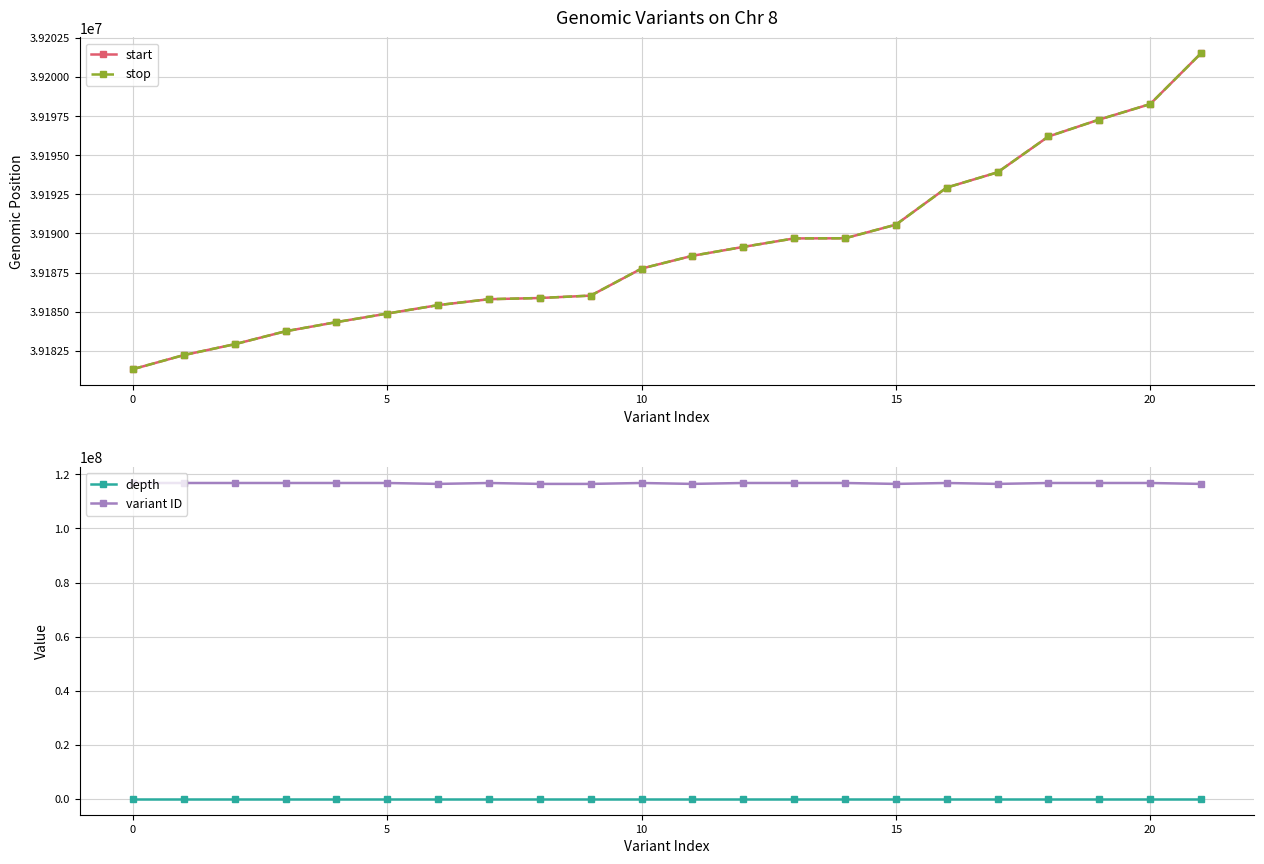

What are all the series names shown in the legend?

start, stop, depth, variant ID